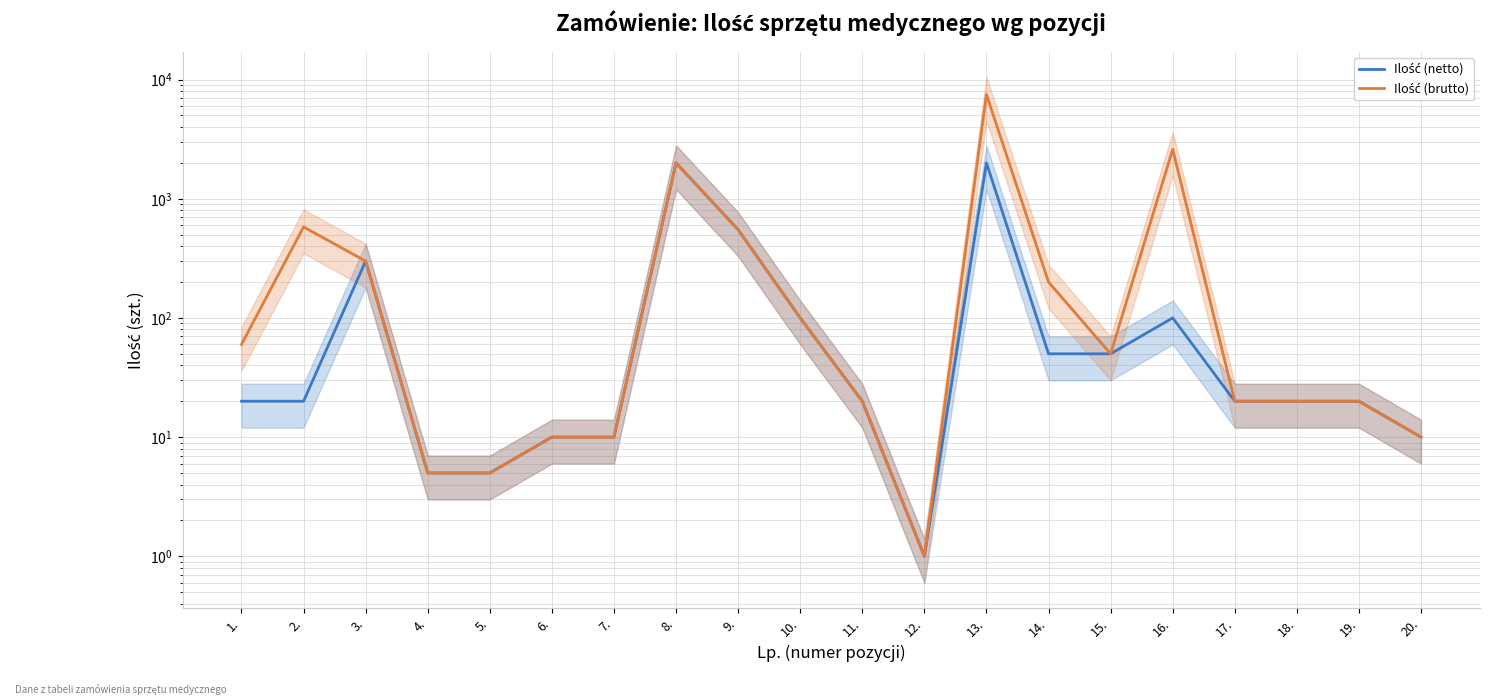

Is this an area chart (filled region under the line)?

No